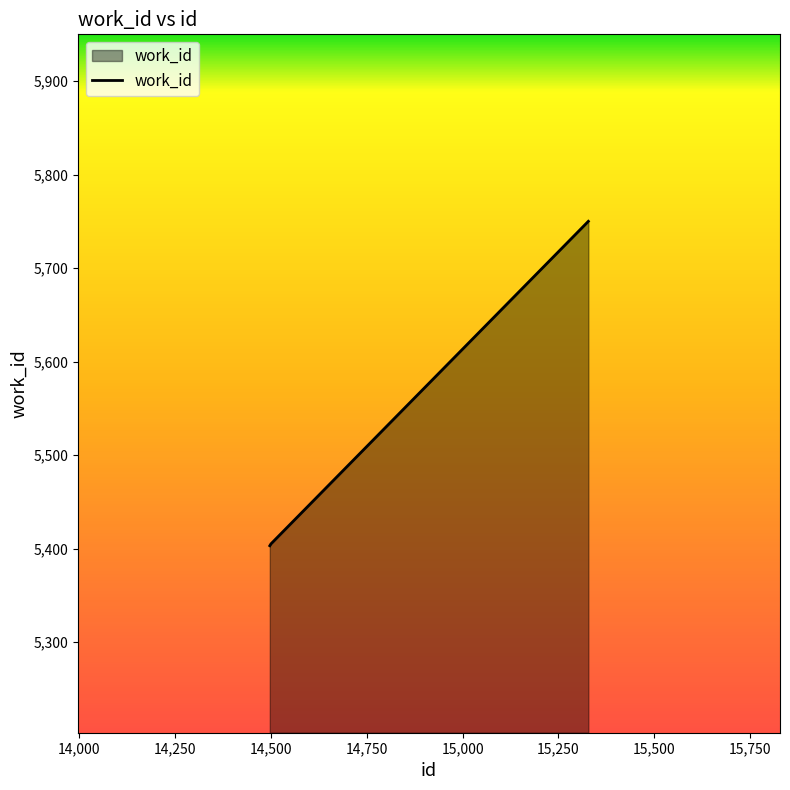

How many lines are shown in the chart?

1